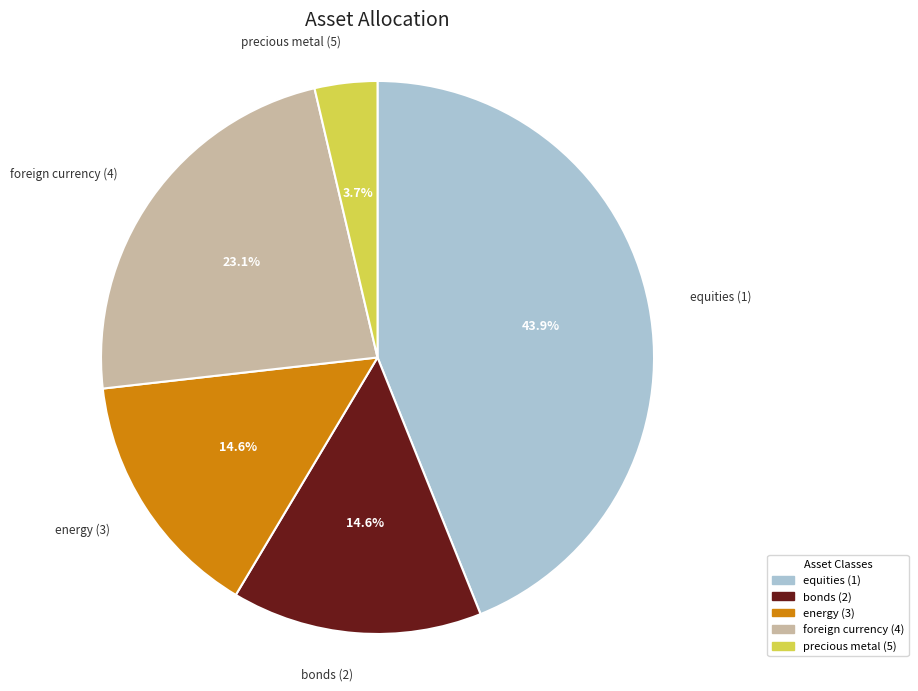

True or false: energy (3) accounts for 28% of the total.

False